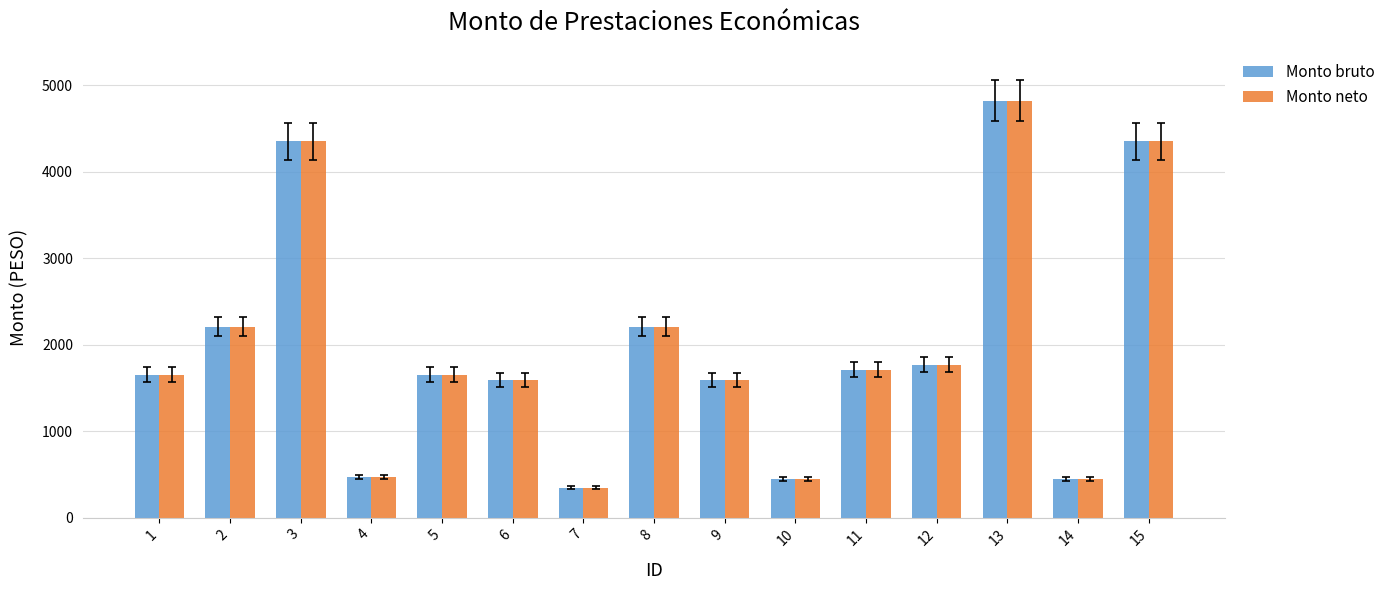

Which category has the lowest value across all series?

7